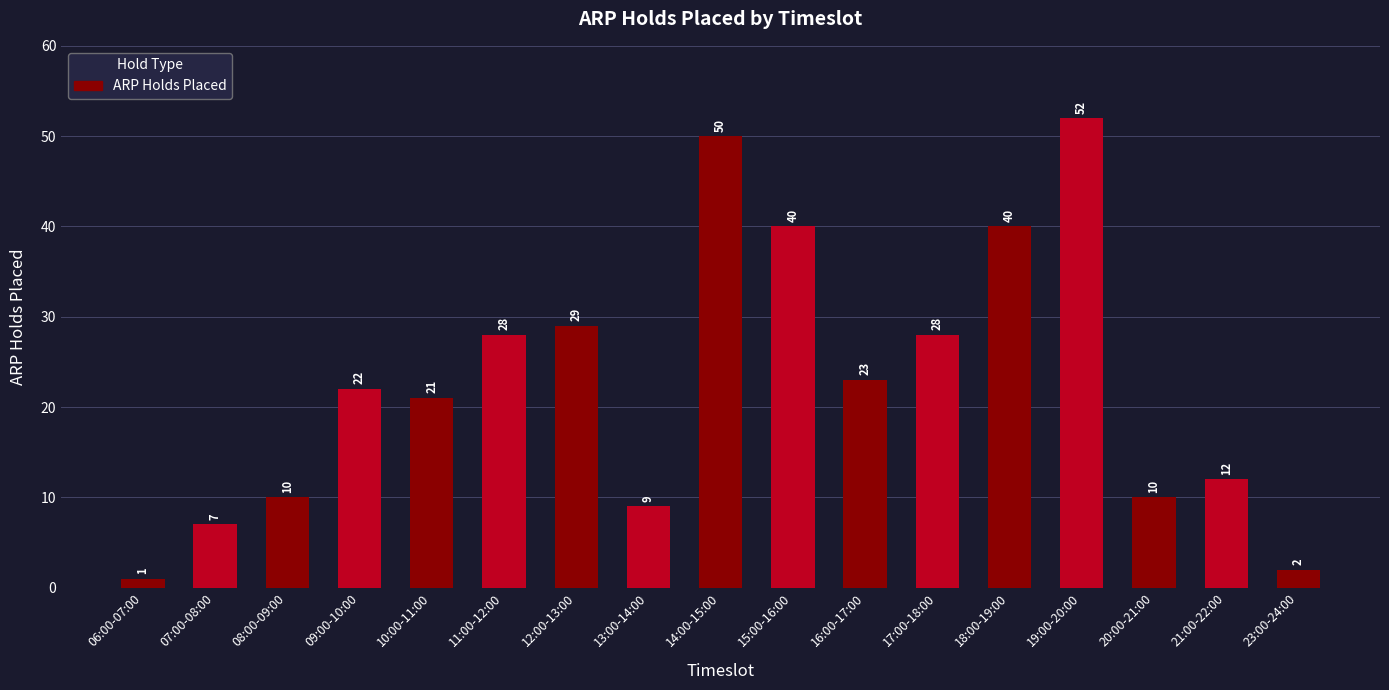

What is the label of the 1st bar from the left?

06:00-07:00